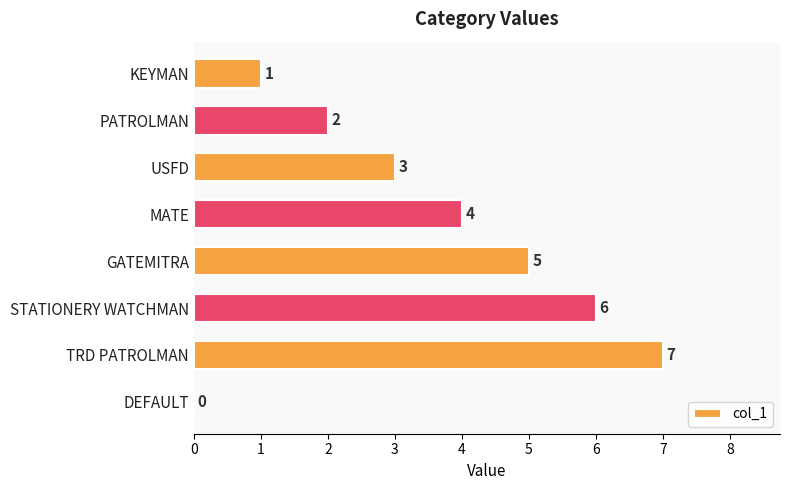

Where is the data nearest to the value 3?

USFD